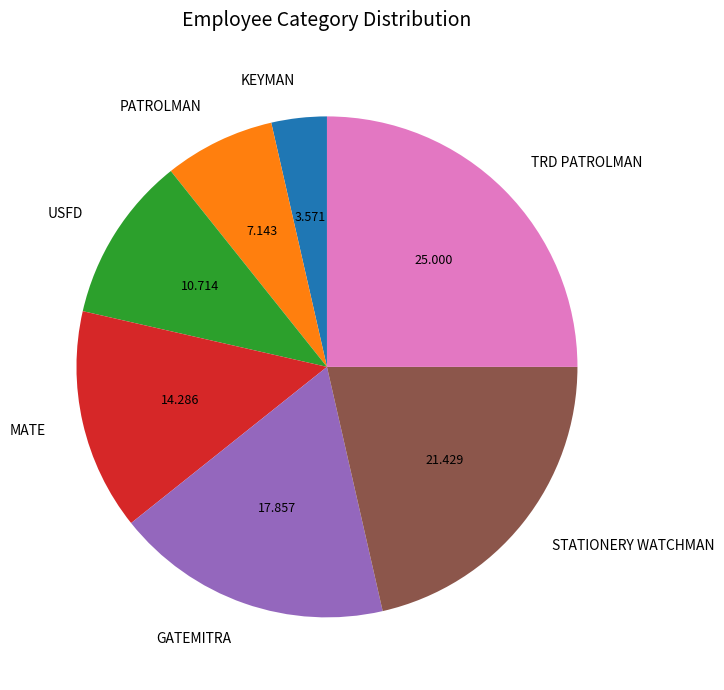

Which has a higher value, USFD or KEYMAN?

USFD